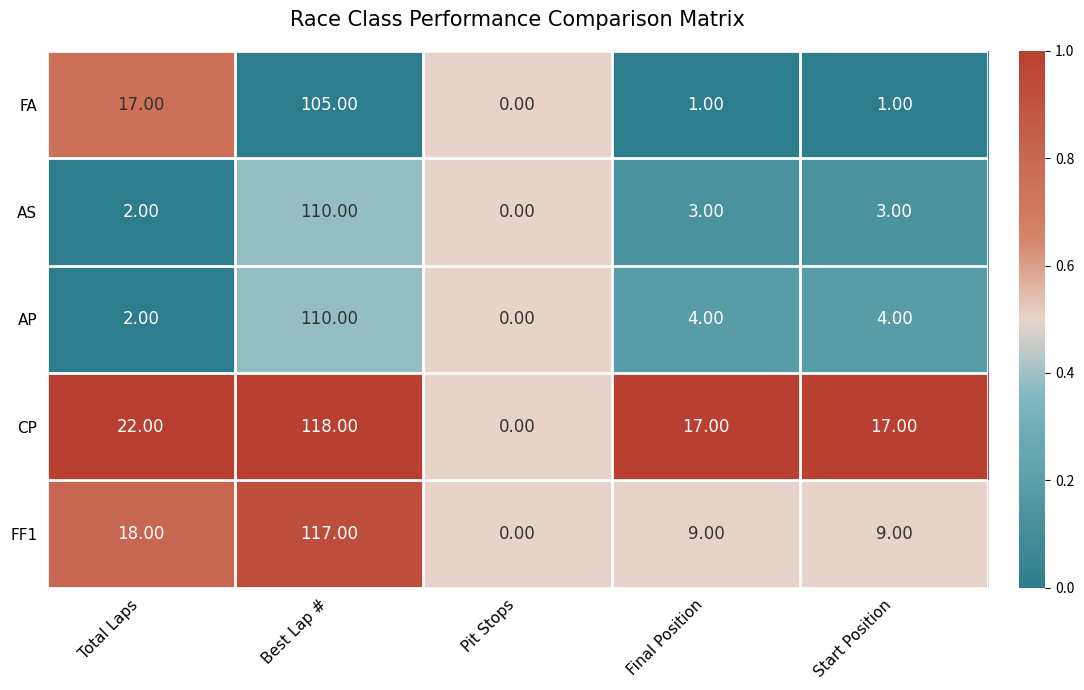

What is the average value of the CP series?

35